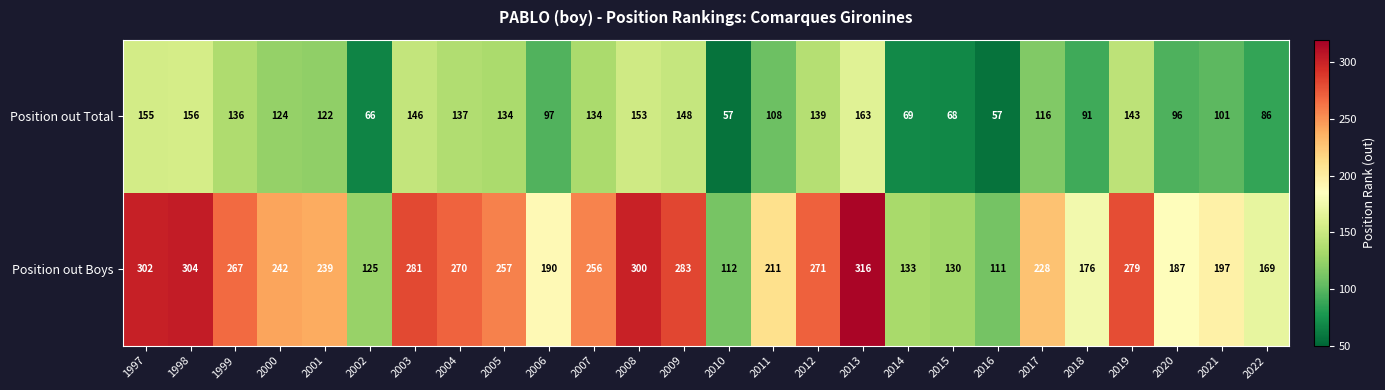

At 2010, list the series in order from largest to smallest.

Position out Boys, Position out Total